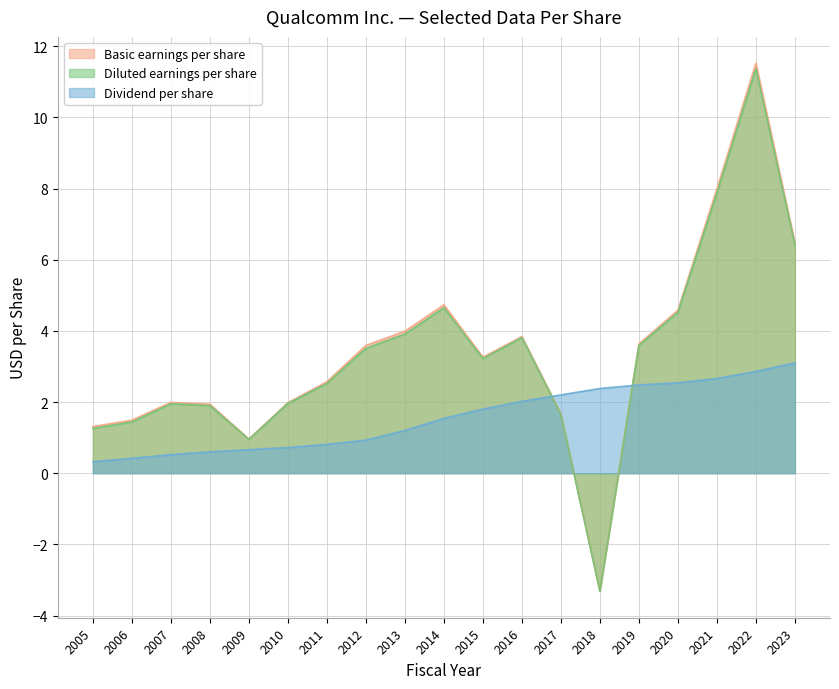

What is the greatest value displayed?

11.5